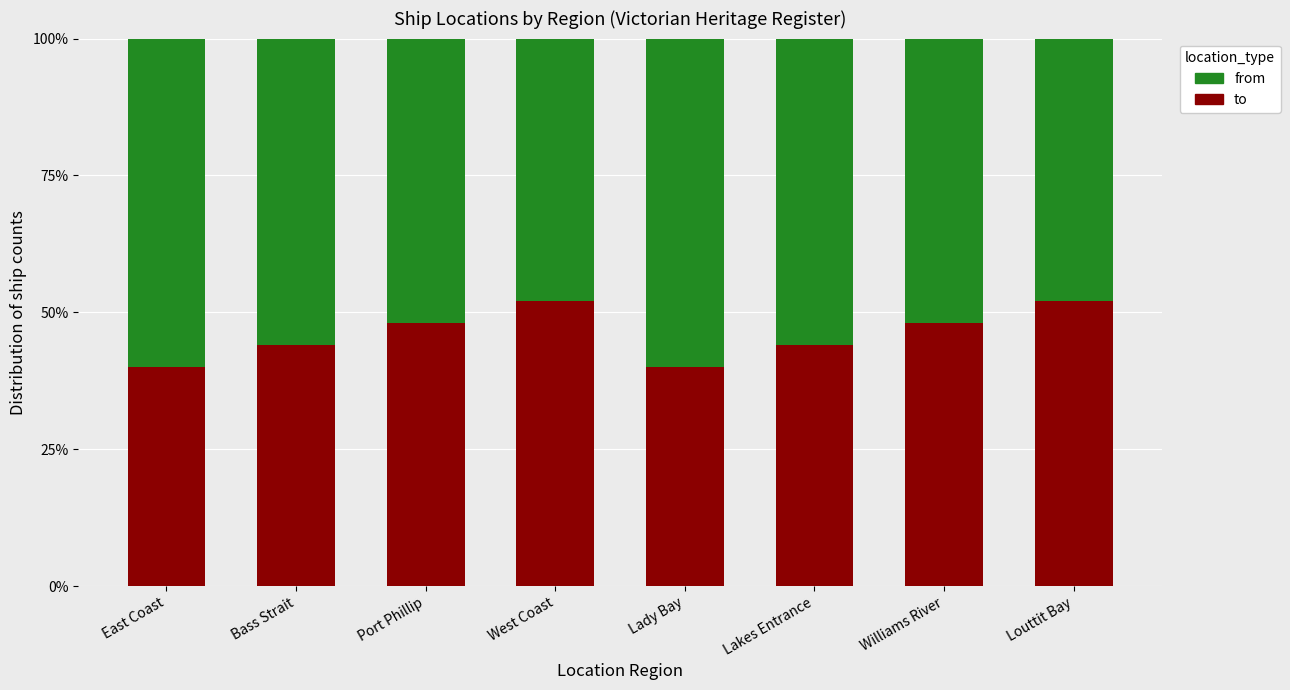

The from series shows 0.3 at East Coast. True or false?

False